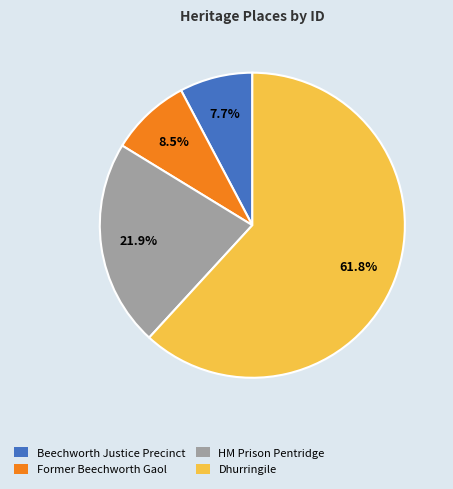

Is there any slice that represents more than half of the pie?

Yes